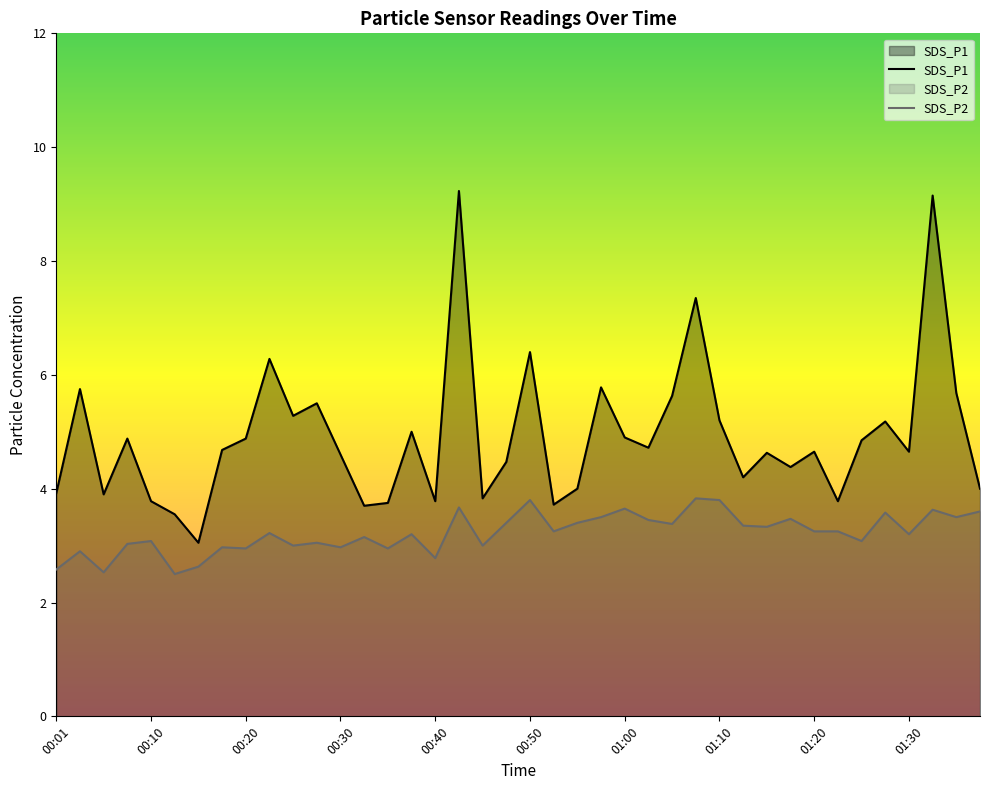

Is it true that SDS_P2 equals 3.8 at 01:10?

True